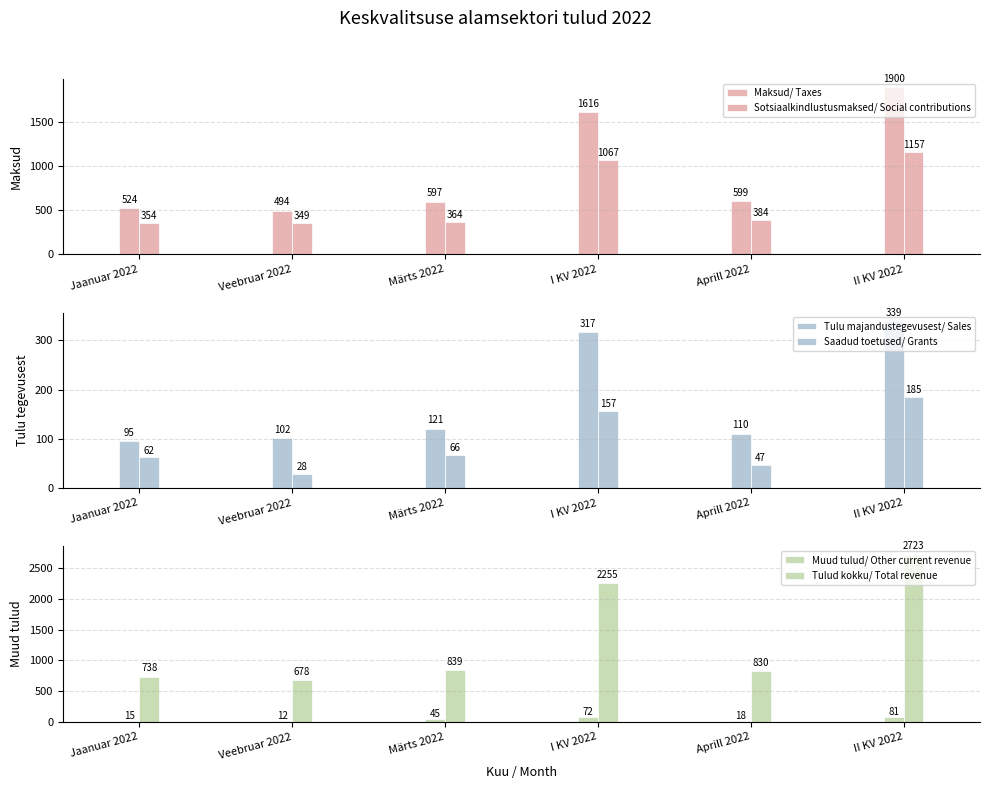

Which label corresponds to the smallest value in the chart?

Veebruar 2022